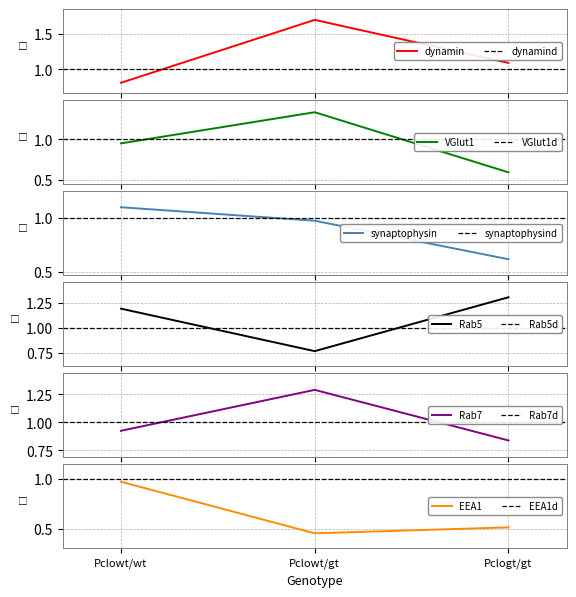

Which category has the highest value across all series?

Pclowt/gt